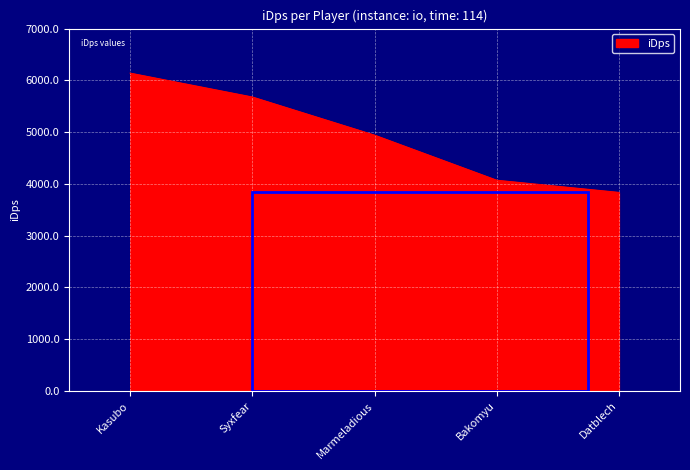

What is the smallest value displayed?

3834.7